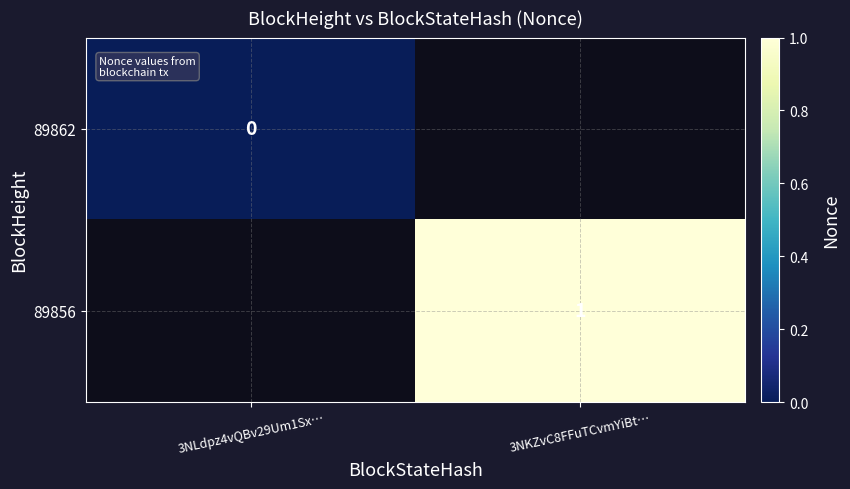

What is the greatest value displayed?

1.0